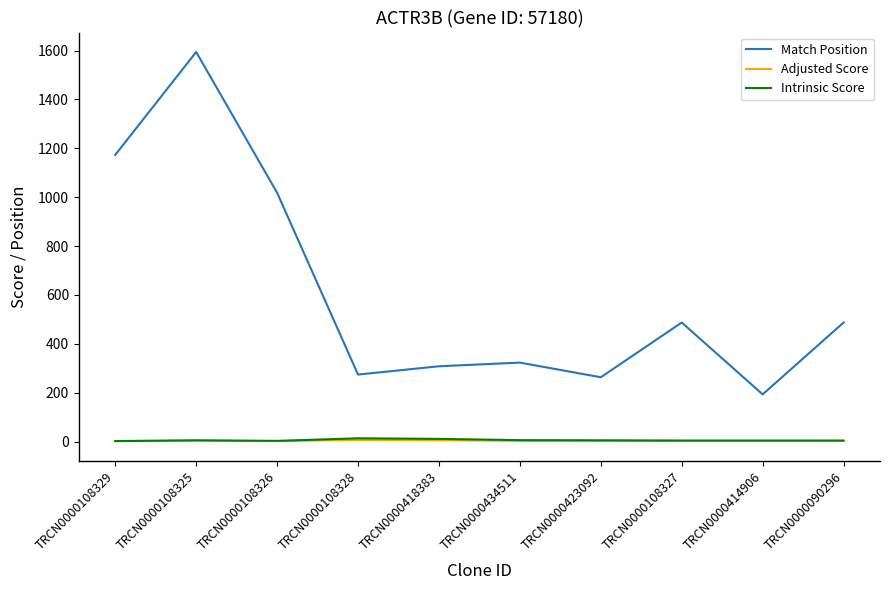

How many interior local peaks does the Match Position series have?

3